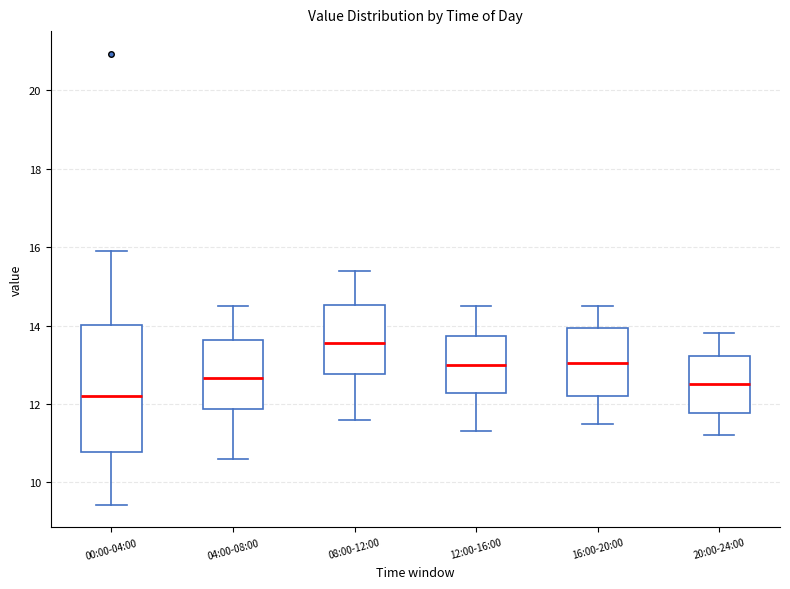

Which box is the tallest, from its lower edge to its upper edge?

00:00-04:00